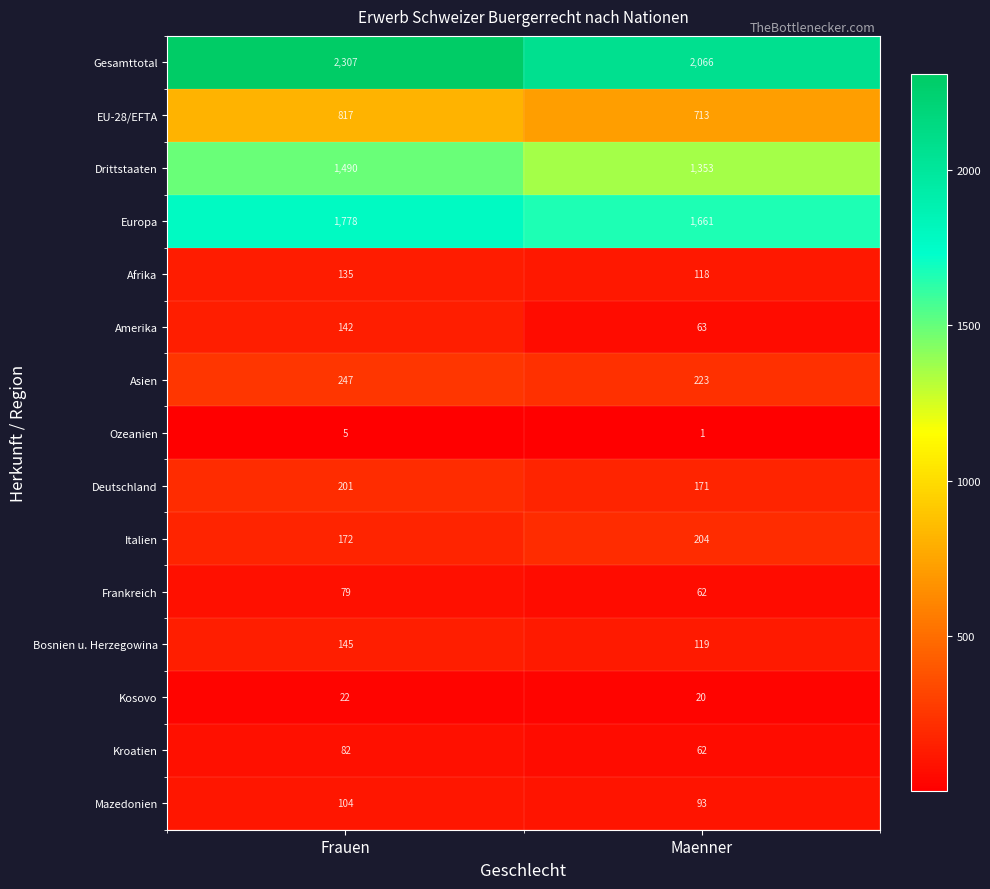

What is the difference between the maximum and minimum values in the Gesamttotal series?

241